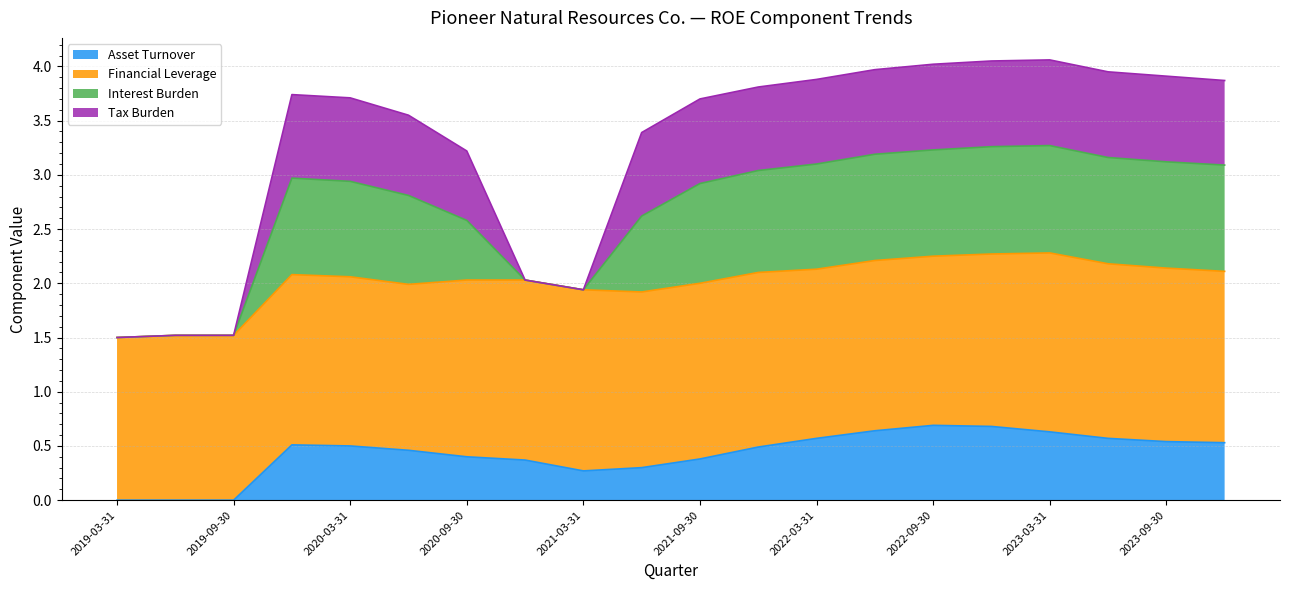

The value of Asset Turnover at 2021-09-30 is 0.2. True or false?

False